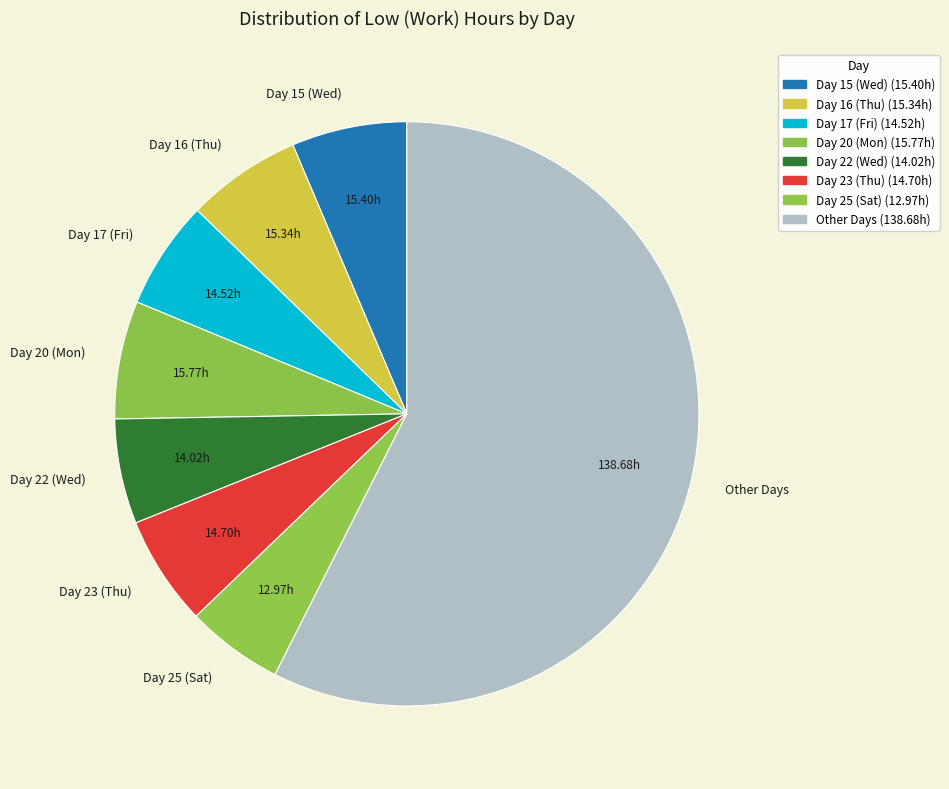

Does Other Days represent more than half of the total?

Yes